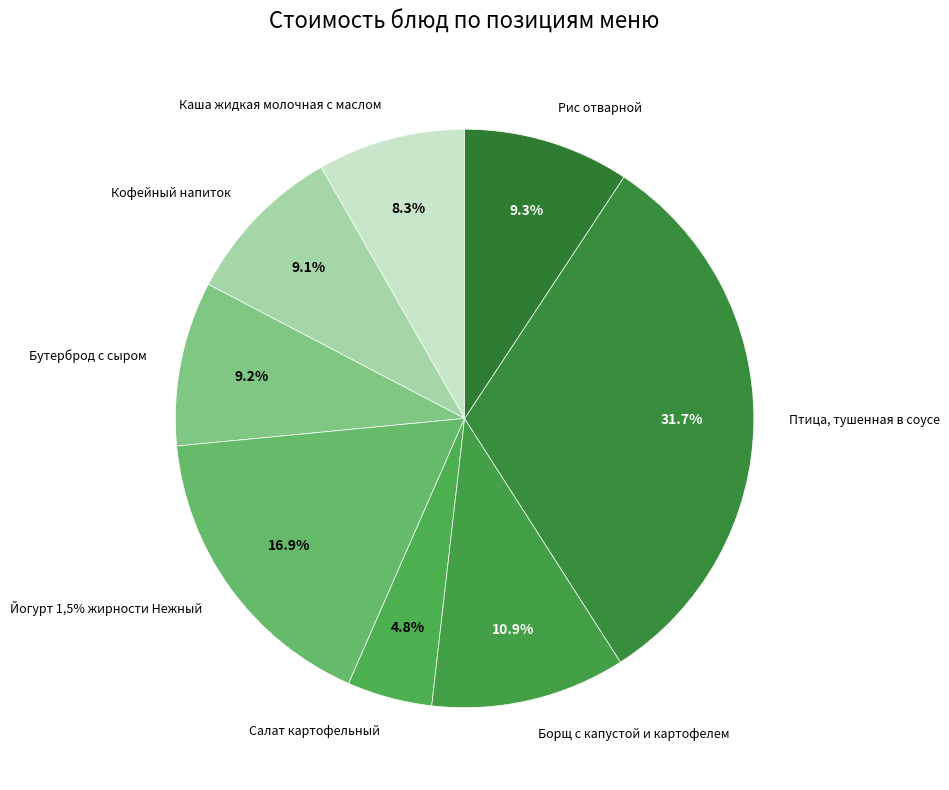

To the nearest percent, what is the combined percentage of Каша жидкая молочная с маслом and Борщ с капустой и картофелем?

19%